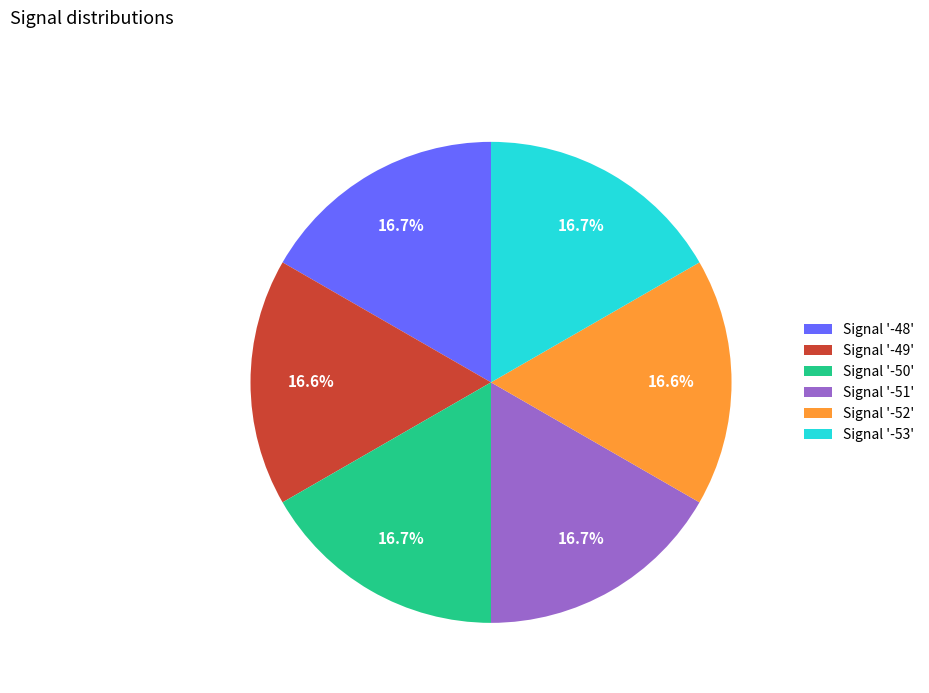

What is the total percentage of Signal '-50' and Signal '-52'?

33.3%